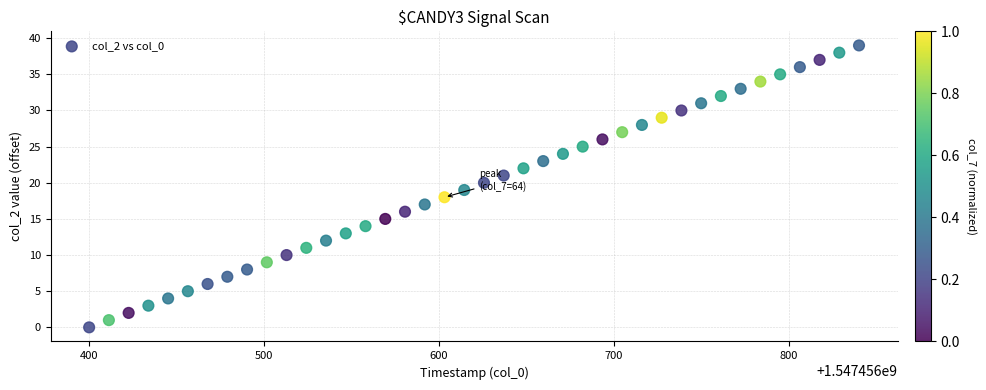

What is the range of Y values (max minus min)?

39